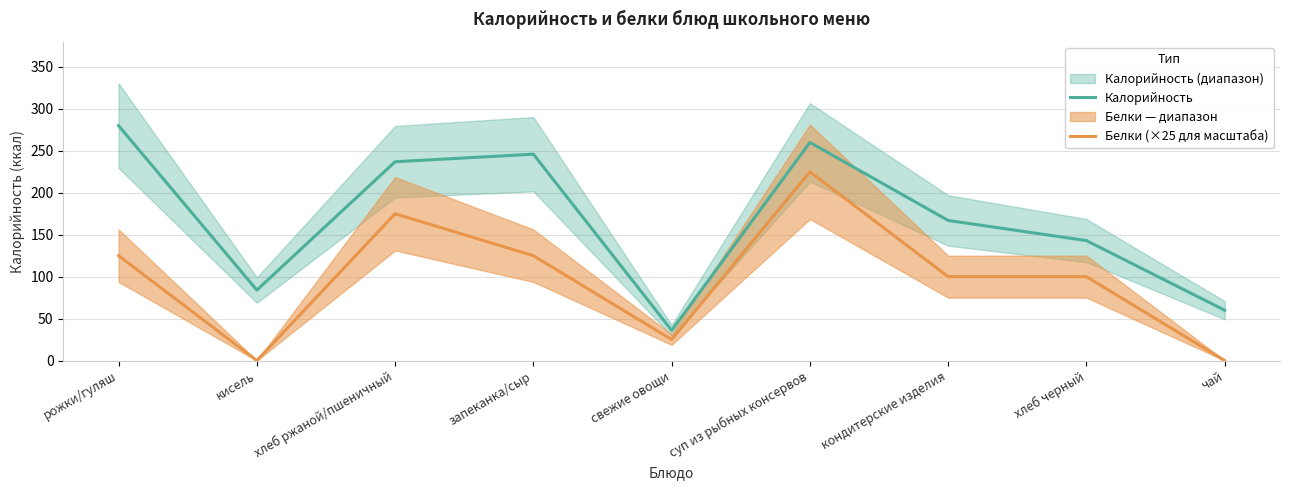

What is the difference between the highest and lowest values at свежие овощи?

11